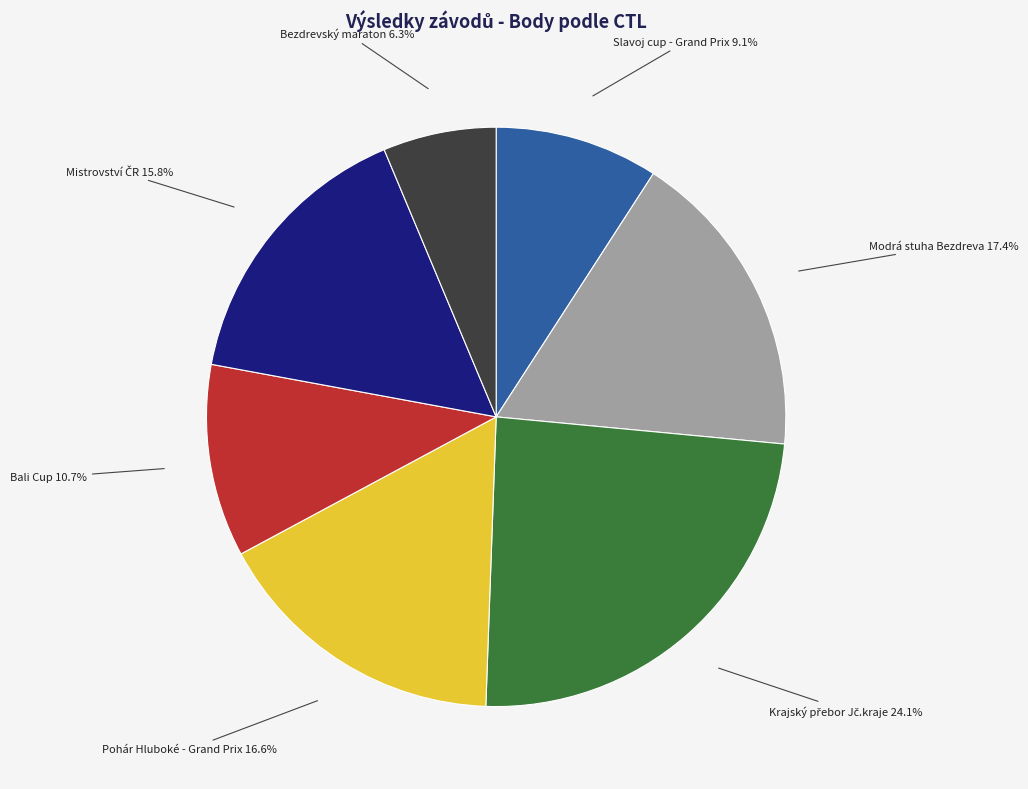

Which category has the smallest portion of the pie?

Bezdrevský maraton